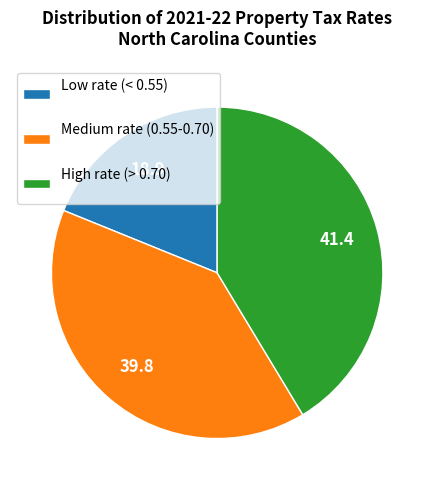

What is the largest slice in the pie chart?

High rate (> 0.70)